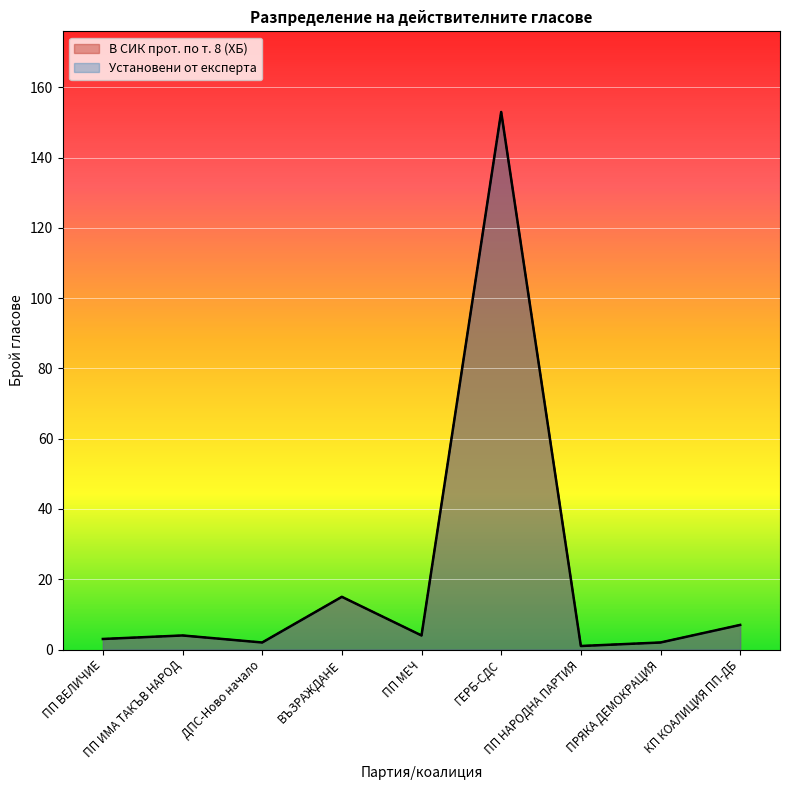

What is the total value across all series at ВЪЗРАЖДАНЕ?

30